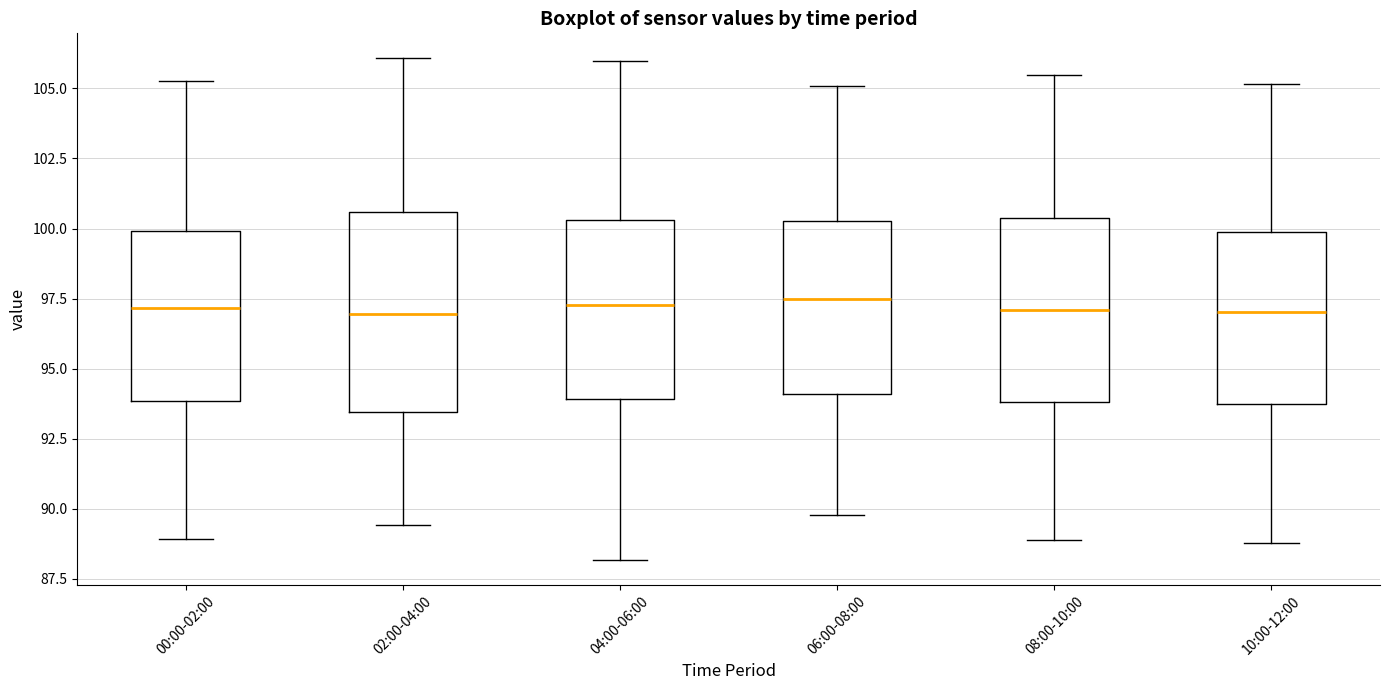

Comparing the boxes themselves (not the whiskers), which one is the tallest?

02:00-04:00